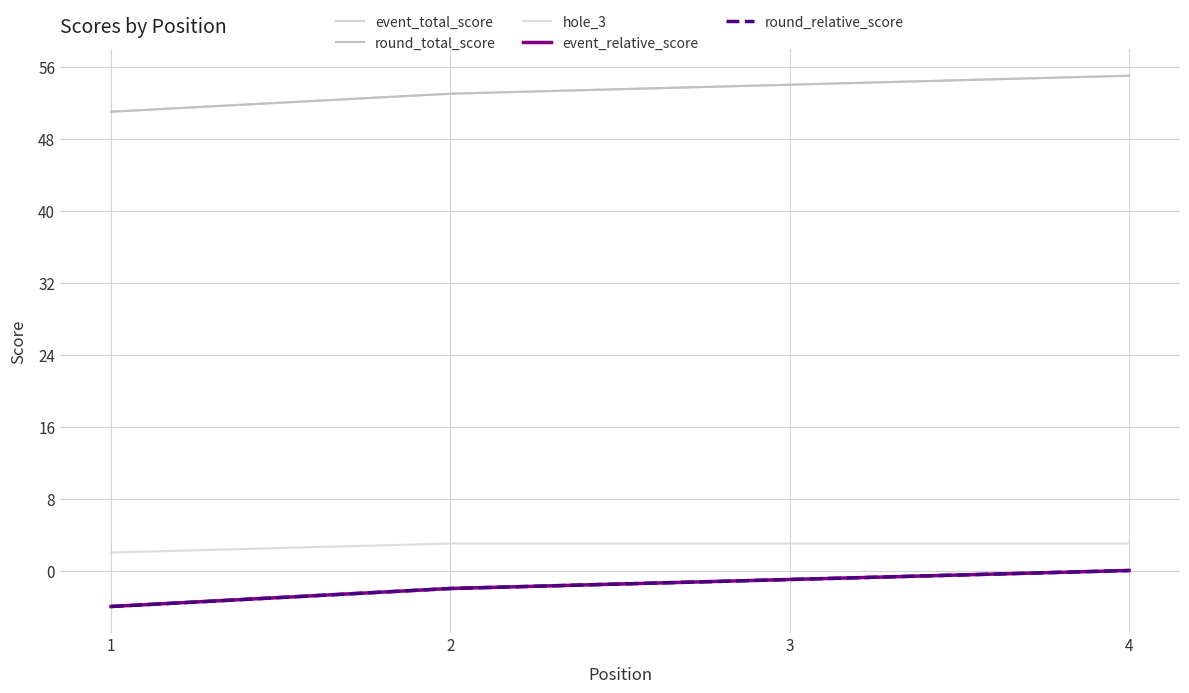

Does the chart display data point markers on the line(s)?

No